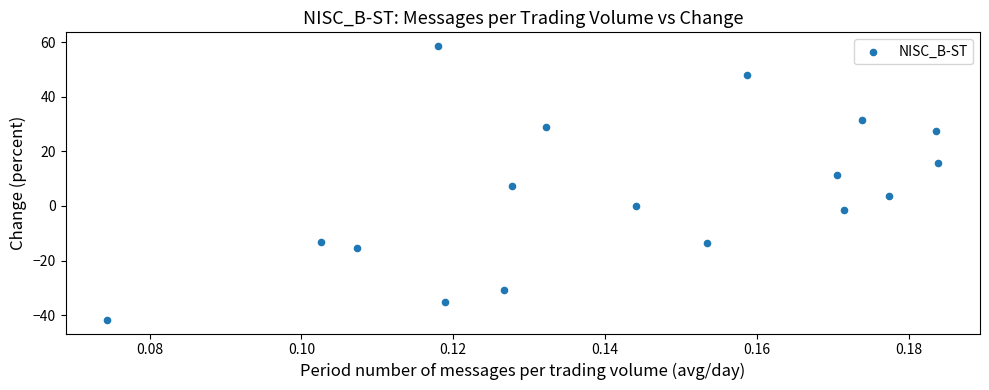

What is the range of Y values (max minus min)?

100.3